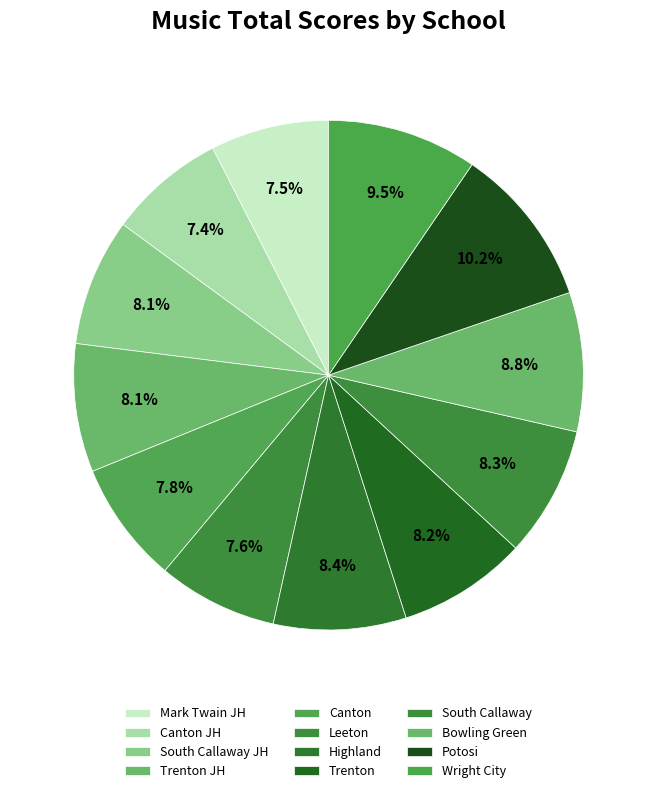

Is it true that South Callaway JH is 8% of the pie?

True